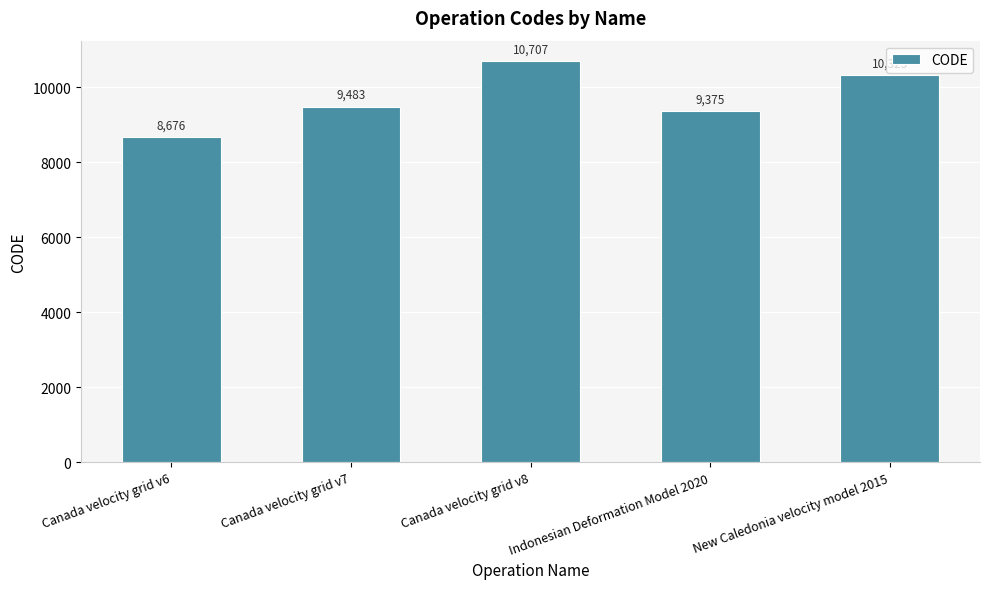

What is the change in value from Canada velocity grid v6 to New Caledonia velocity model 2015?

+1647